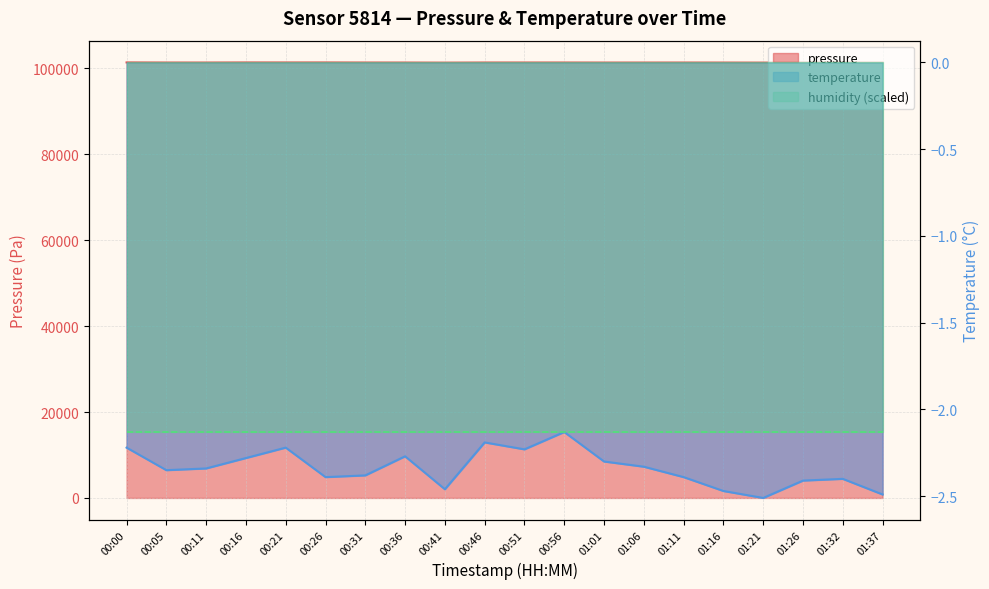

What is the maximum value for temperature?

-2.1